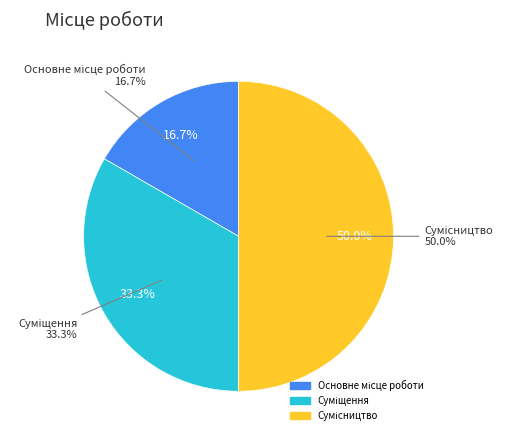

To the nearest percent, what portion does Суміщення represent?

33%